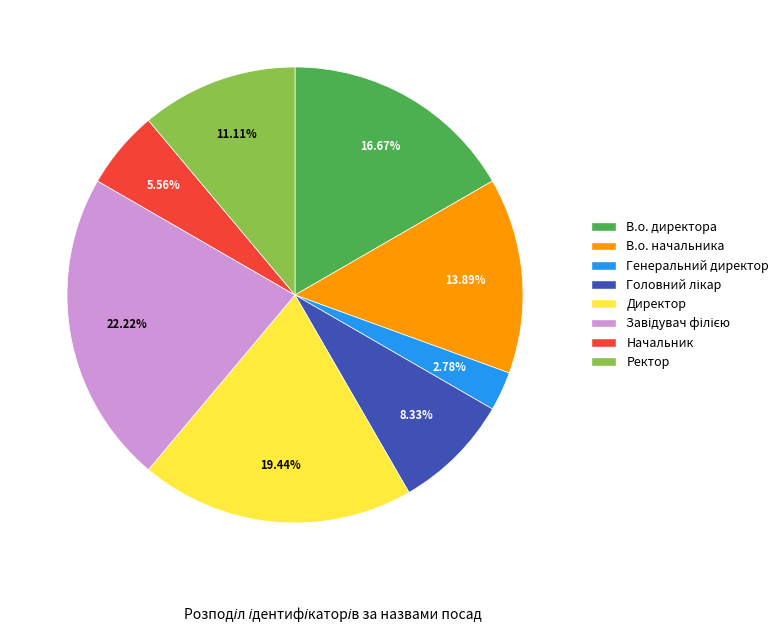

Approximately how many times larger is the value at В.о. директора compared to Ректор?

1.5